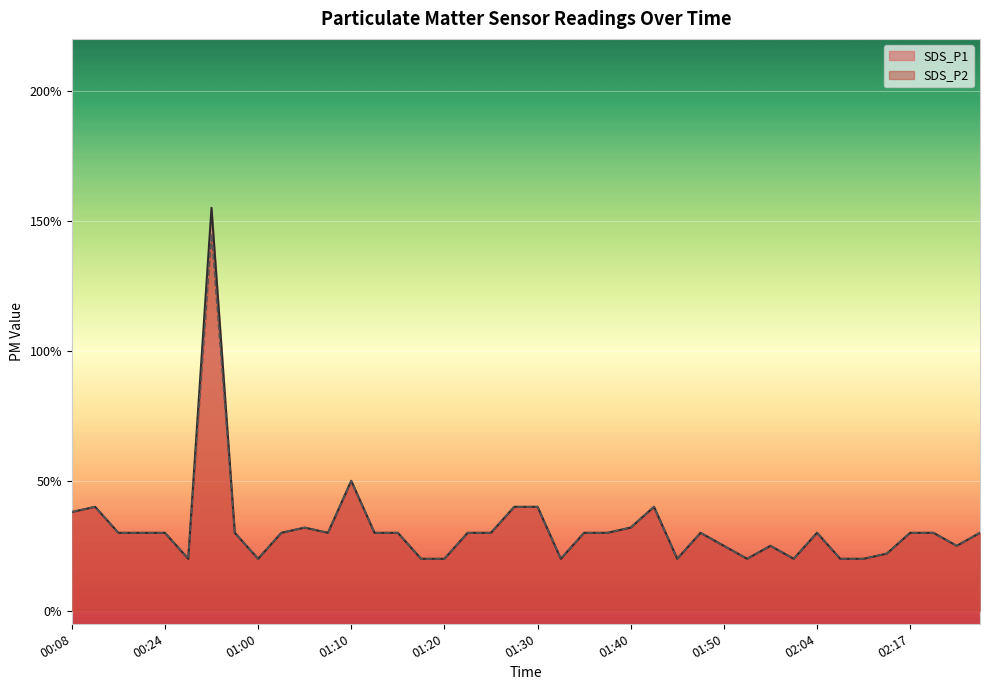

Is it true that SDS_P1 equals 0.4 at 01:23?

False